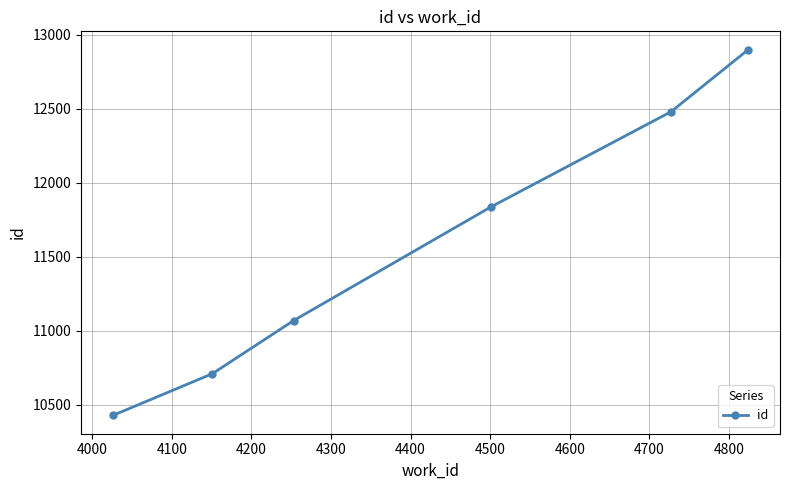

How many categories are shown in the chart?

6